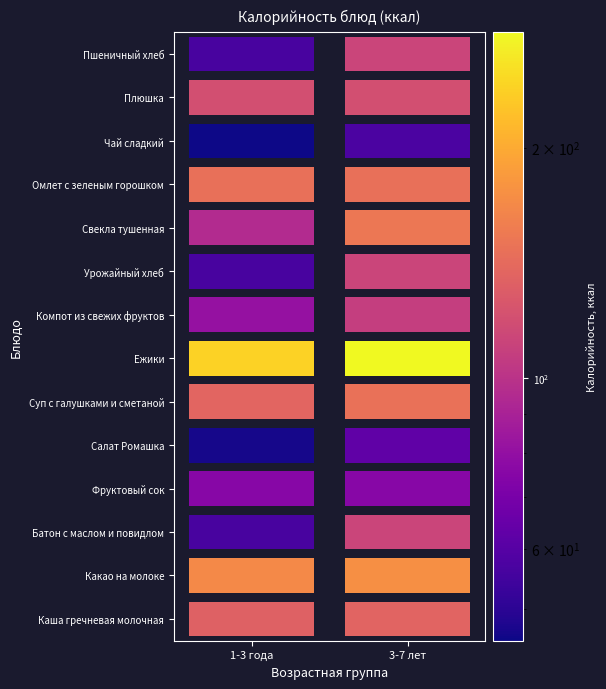

At 3-7 лет, list the series in order from smallest to largest.

Чай сладкий, Салат Ромашка, Фруктовый сок, Компот из свежих фруктов, Батон с маслом и повидлом, Урожайный хлеб, Пшеничный хлеб, Плюшка, Каша гречневая молочная, Омлет с зеленым горошком, Суп с галушками и сметаной, Свекла тушенная, Какао на молоке, Ежики